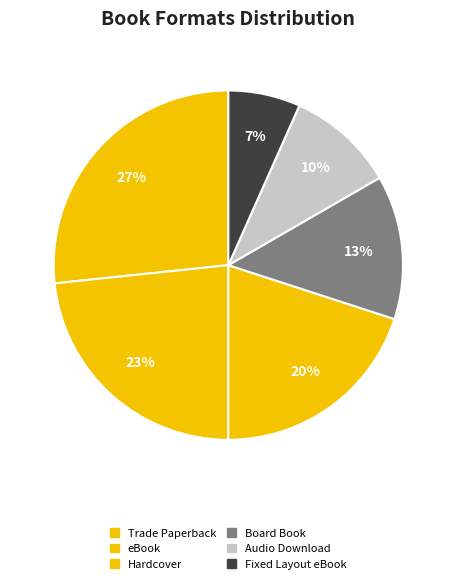

Do Hardcover and eBook together represent more than half of the pie?

No